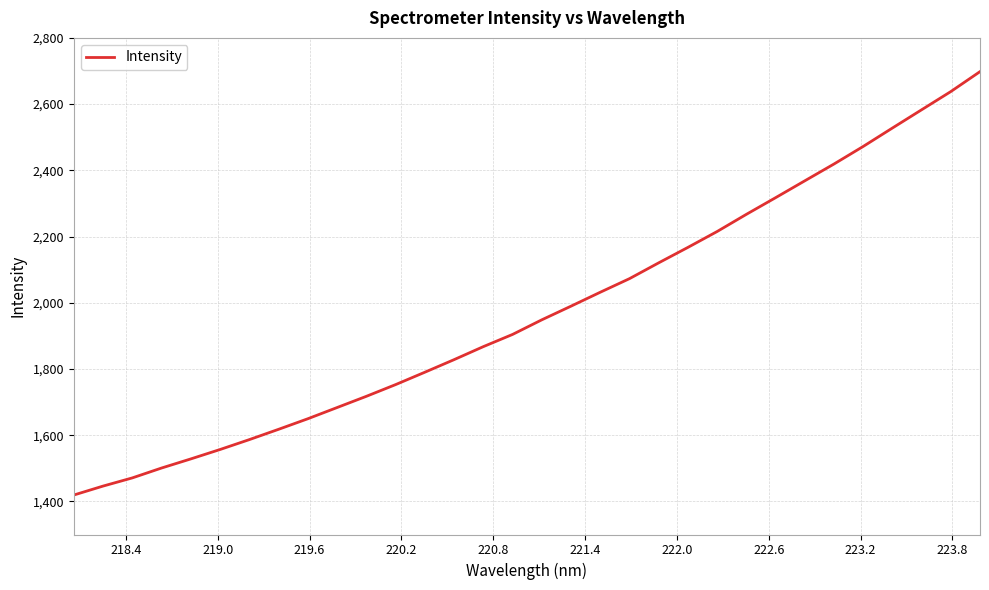

What is the smallest value displayed?

1419.2